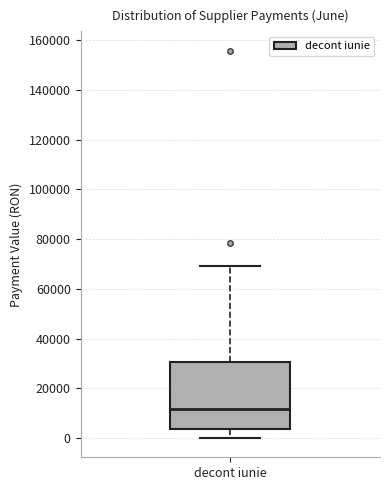

Read this box plot against the y-axis: the position of the median line, the range covered by the box, and the ends of both whiskers. The values are not printed on the chart, so give them approximately, as read against the axis.

median 12000, box 4000 to 30000, whiskers 0 to 70000